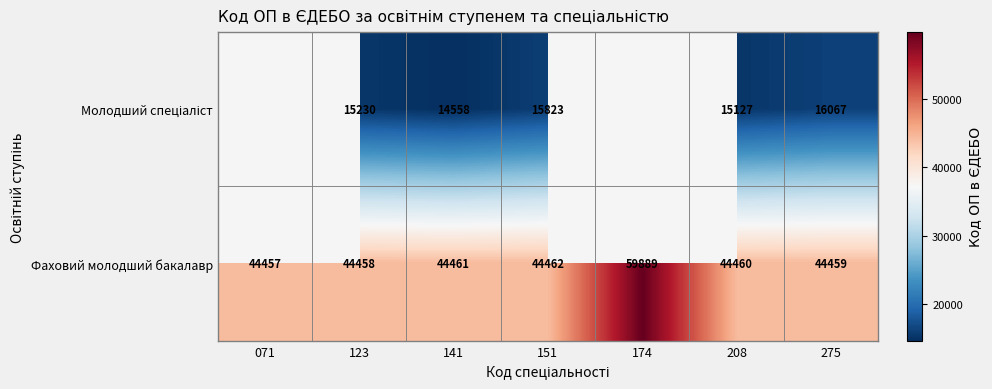

At which label is Фаховий молодший бакалавр closest to 52173?

151